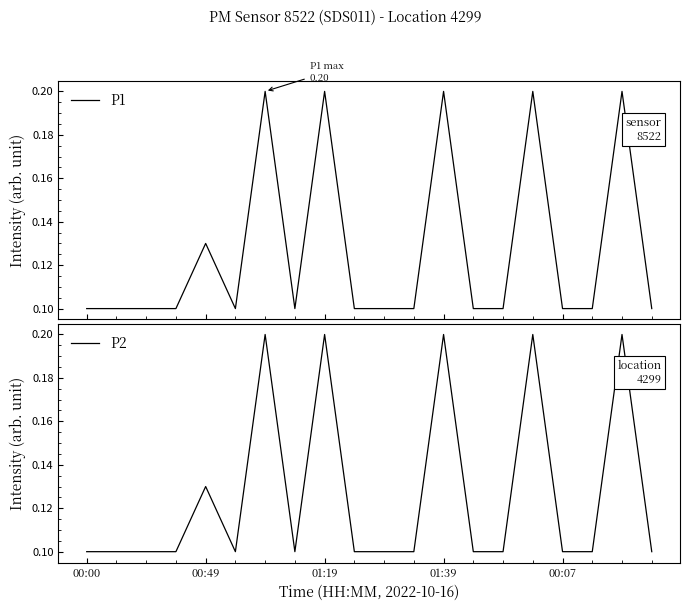

At how many categories does at least one series exceed 0?

20